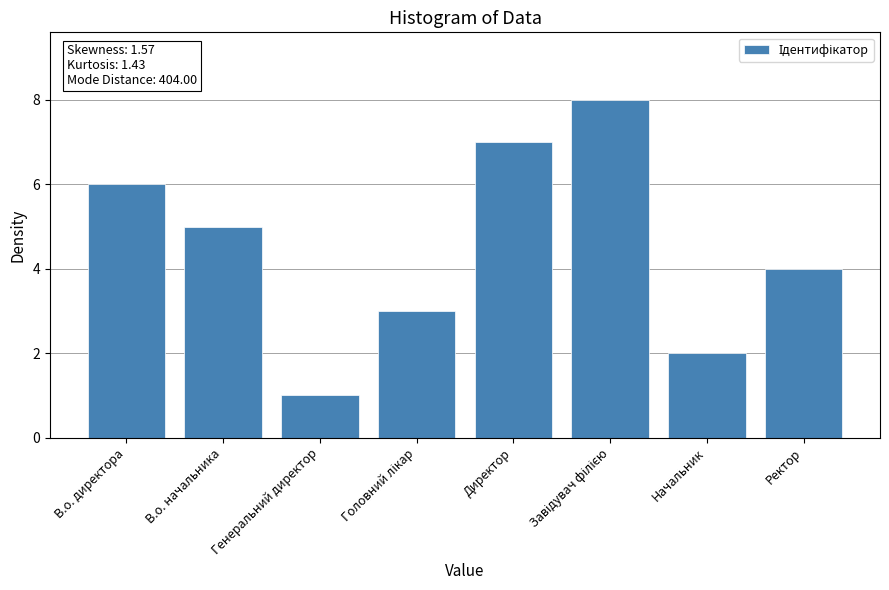

What is the difference between the maximum and second lowest values?

6